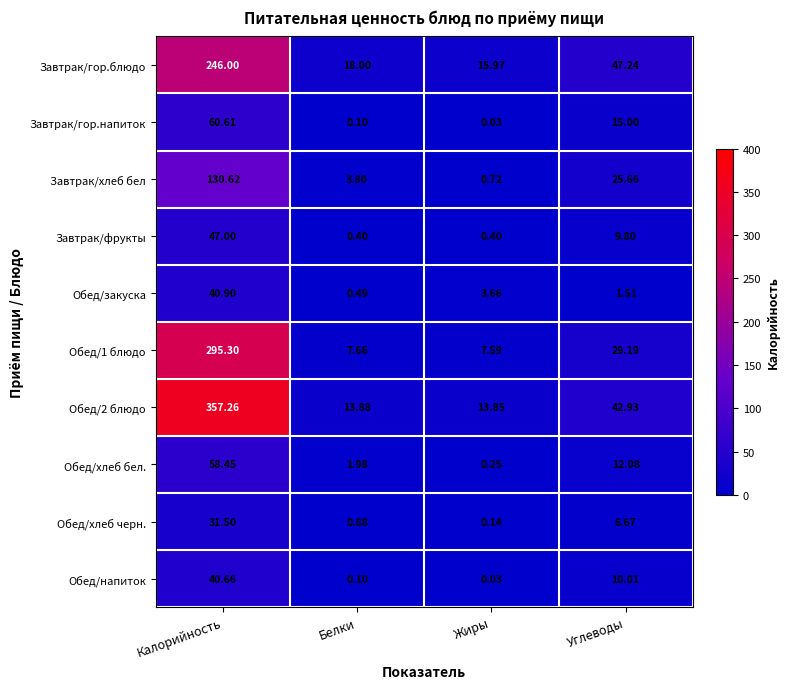

List the labels in order of Обед/закуска value, smallest first.

Белки, Углеводы, Жиры, Калорийность